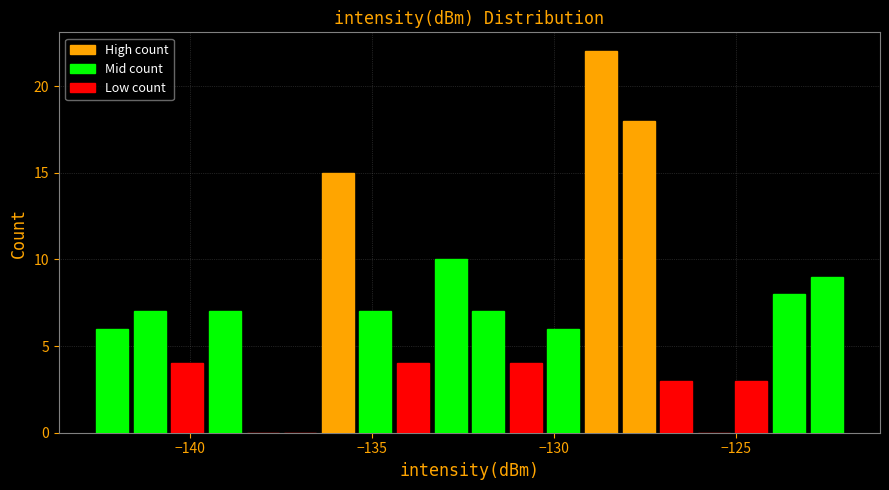

Around what value on the x-axis is the tallest bar? Give the approximate position of its centre, as read against the axis.

-128.5